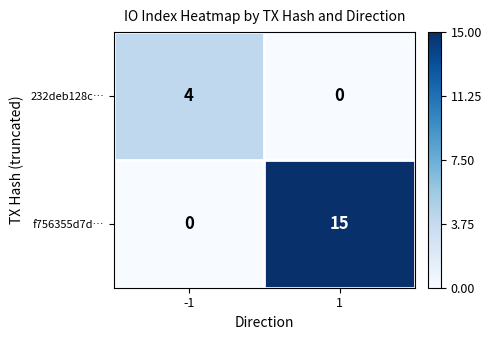

Reading left to right, extract all data points from this chart.

232deb128c…: -1=4	1=0
f756355d7d…: -1=0	1=15